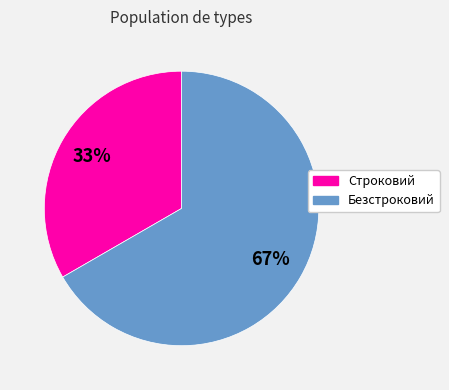

Which category has the smallest portion of the pie?

Строковий